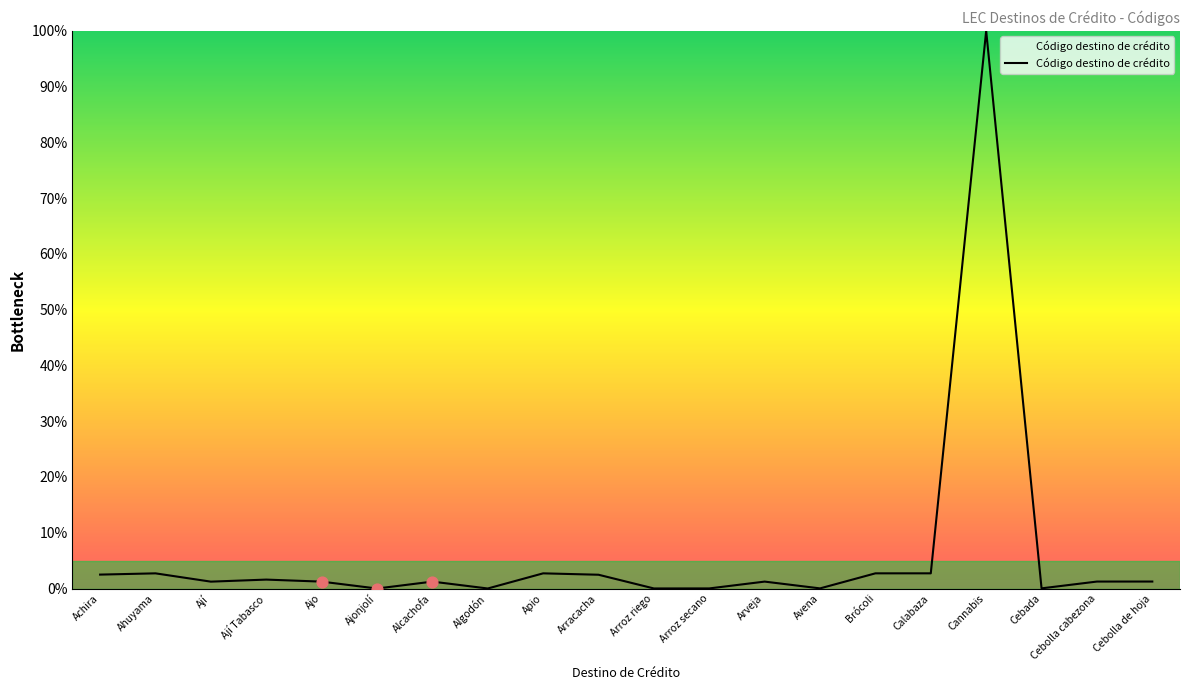

Between Achira and Arveja, which is larger?

Achira